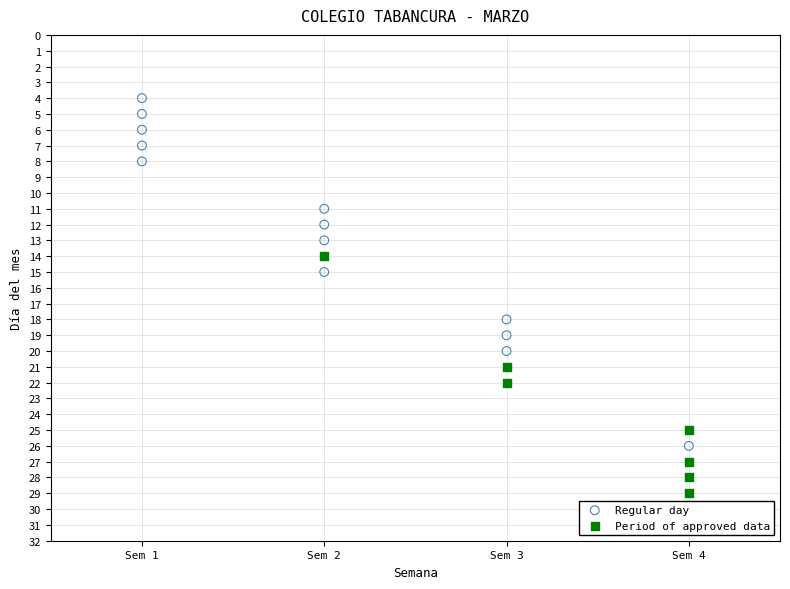

Which series contains the highest Y value?

Period of approved data